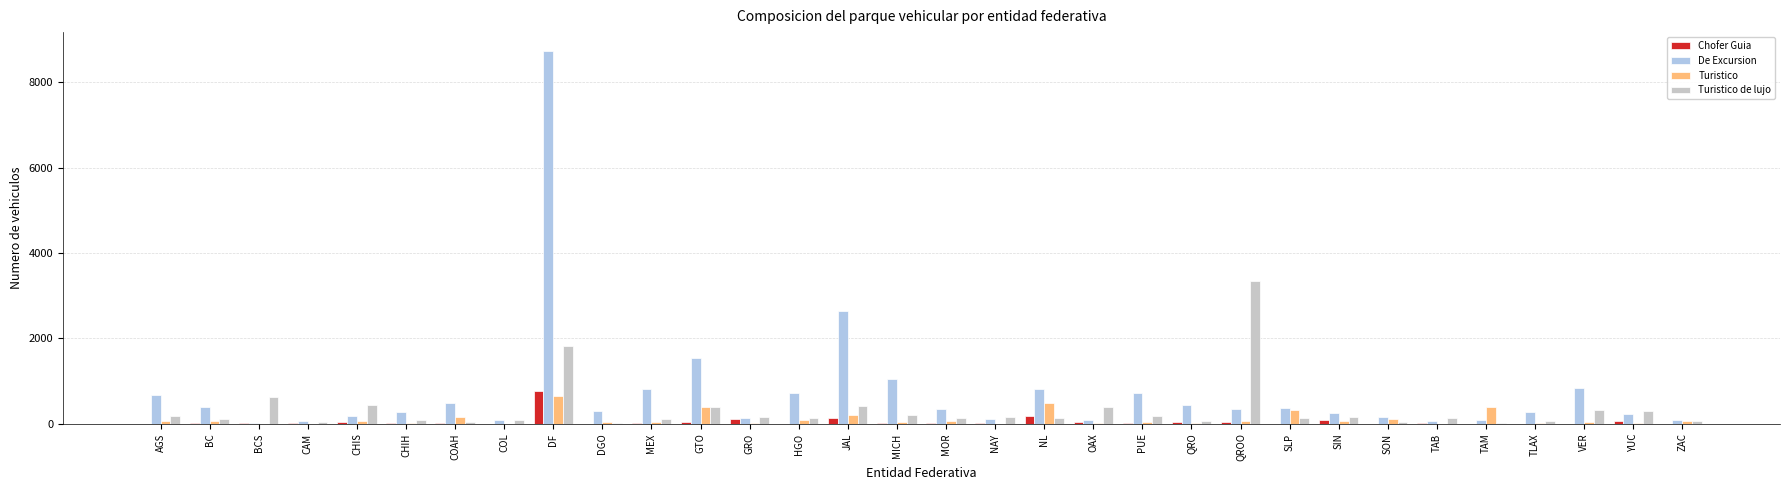

What is the sum of all De Excursion values?

23291